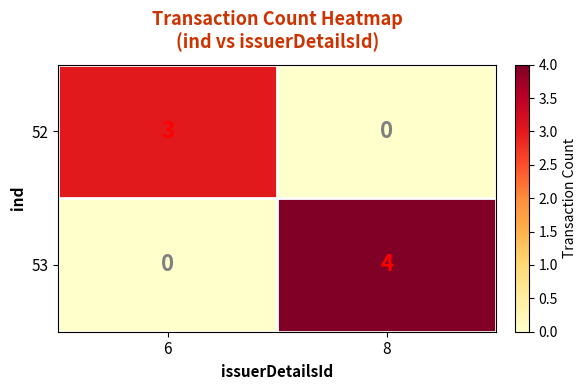

Reading right to left, list all the values displayed in this chart.

52: 8=0	6=3
53: 8=4	6=0